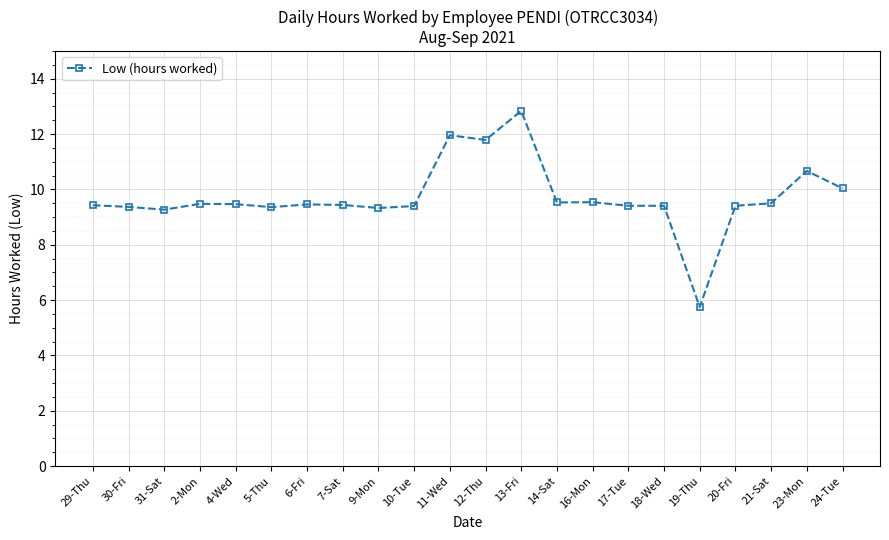

At which label does the data first exceed 9?

29-Thu